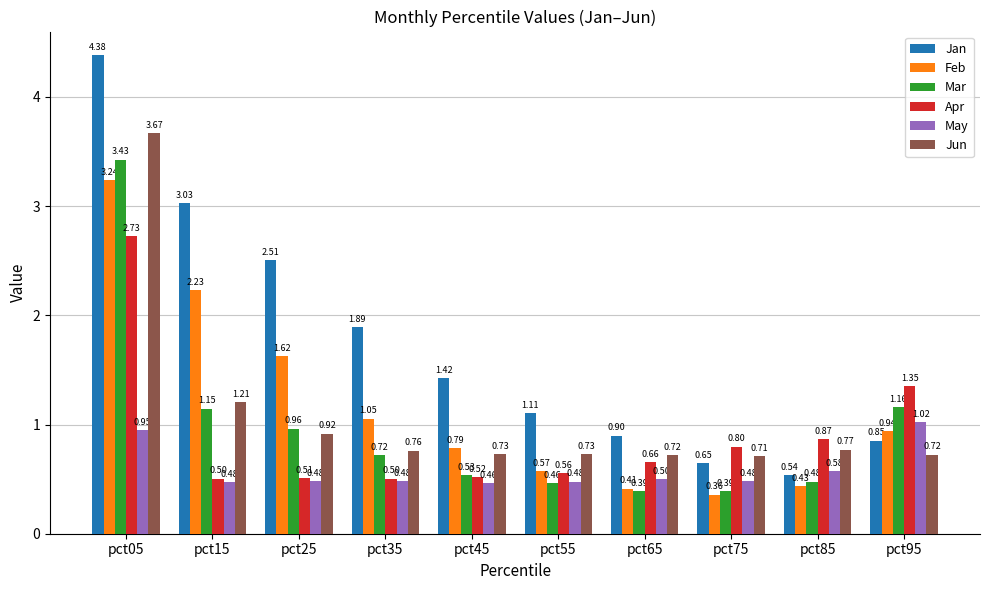

Rank the series by their maximum value, from lowest to highest.

May, Apr, Feb, Mar, Jun, Jan